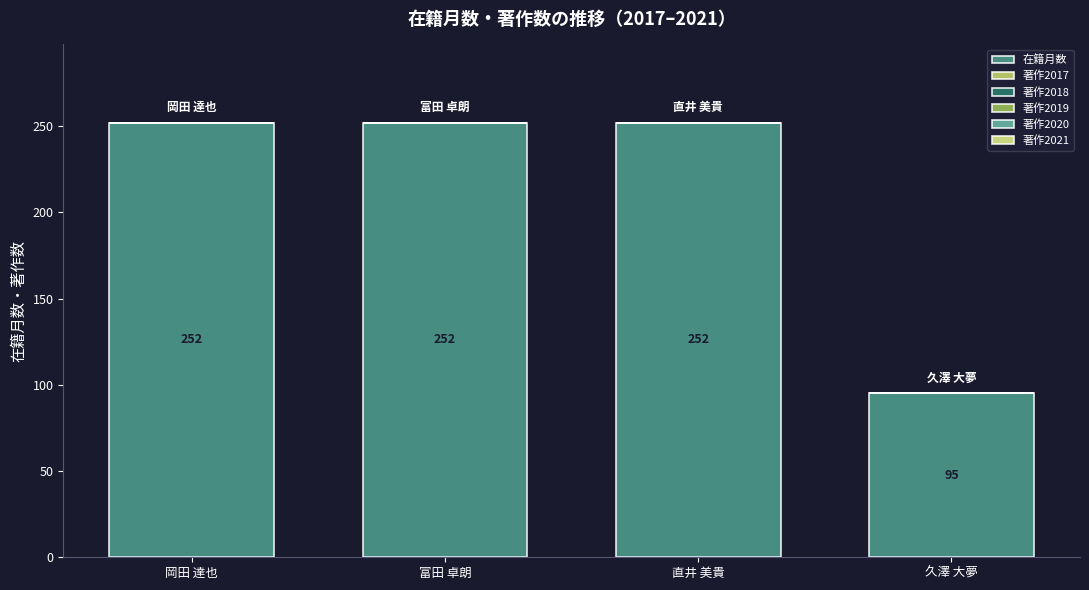

What is the value of the 2nd bar from the left?

252